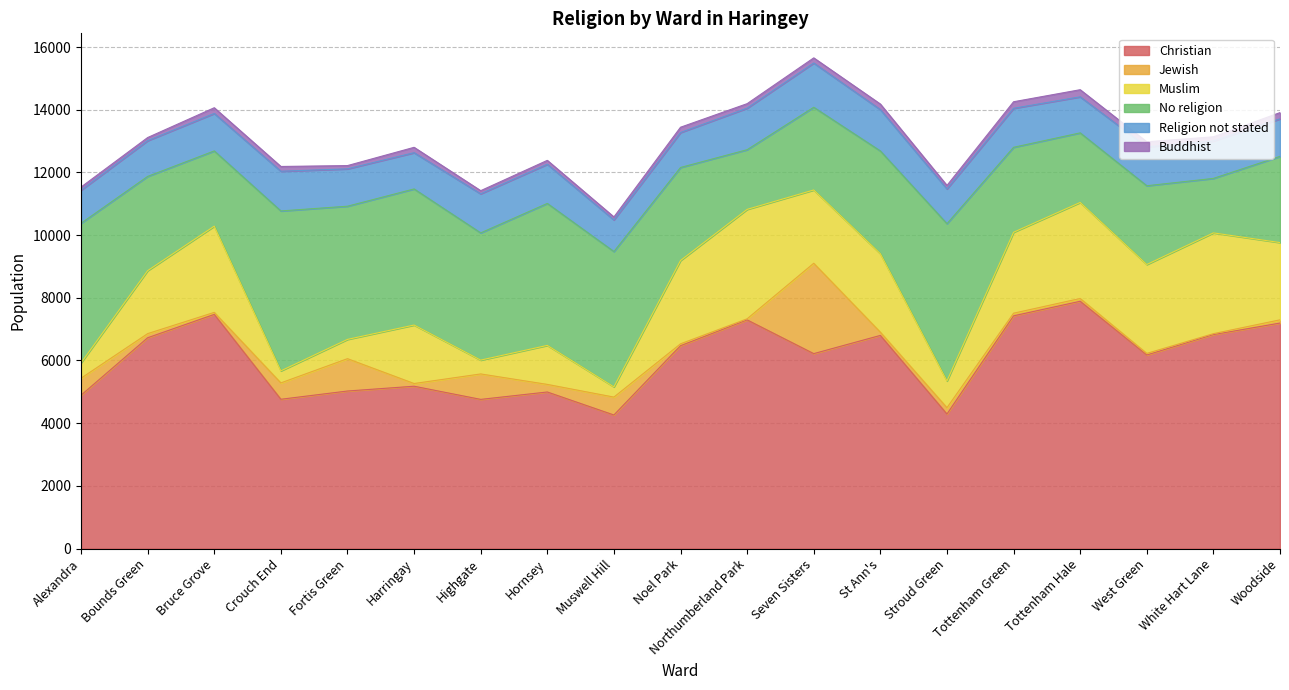

True or false: Muslim and Christian intersect in this chart.

False